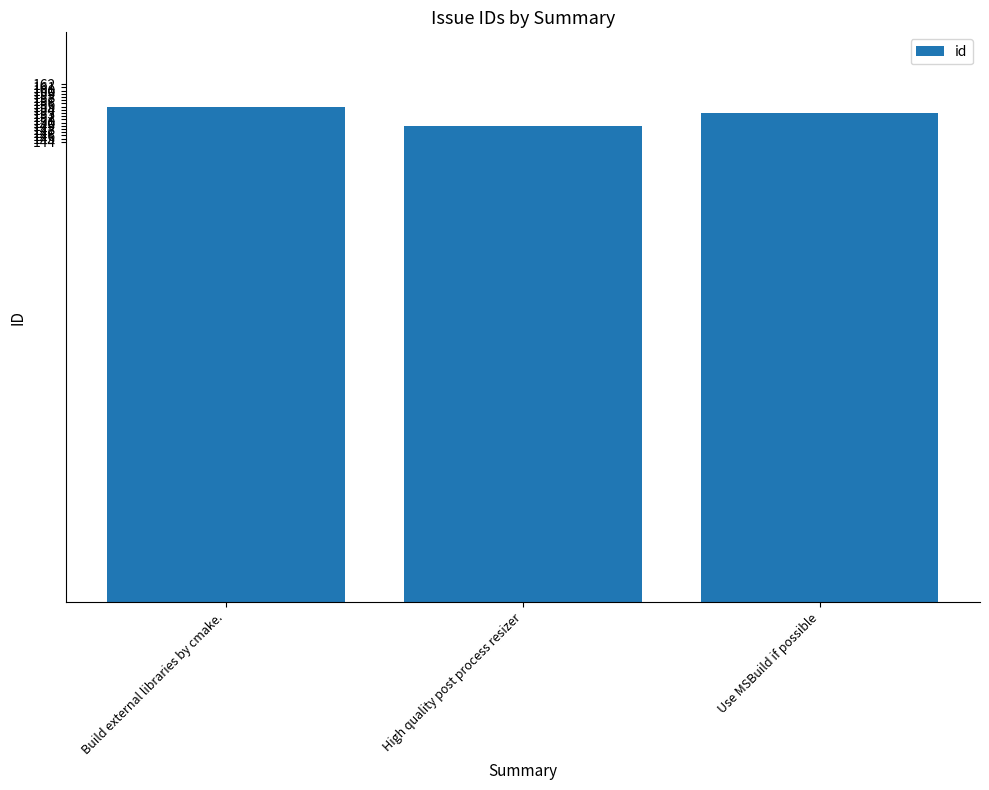

Does the chart contain stacked bars?

No